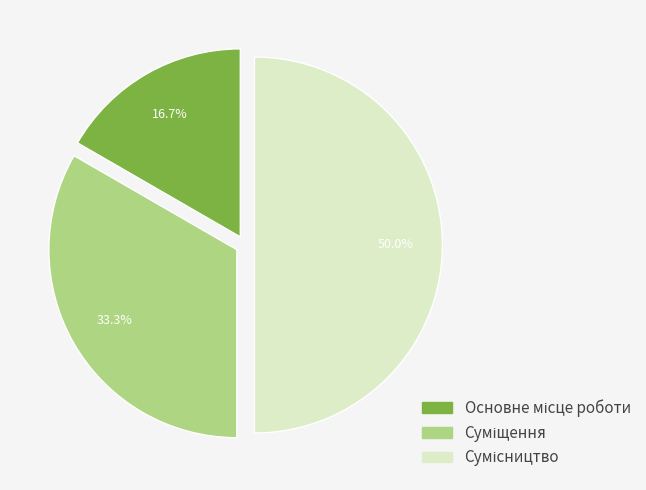

Count the number of slices in the pie.

3